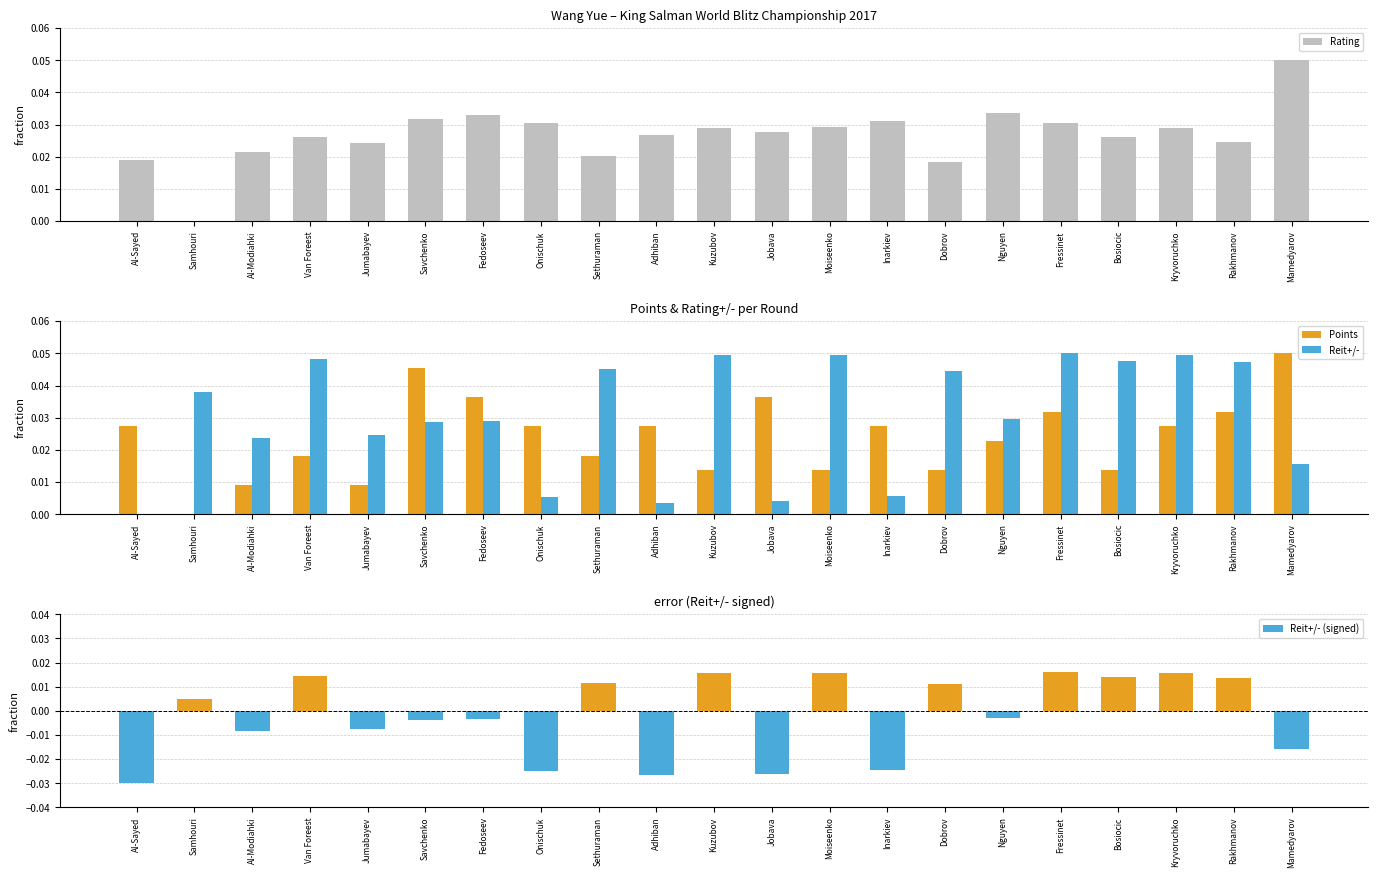

At which category is the sum across all series the highest?

Fressinet